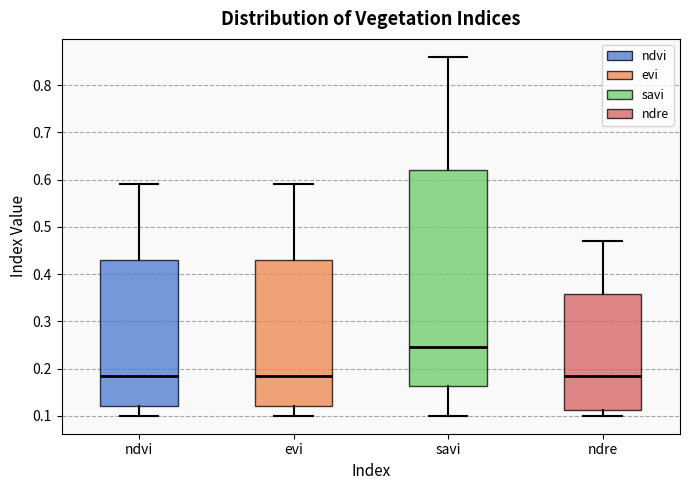

Which box's median line is the highest?

savi